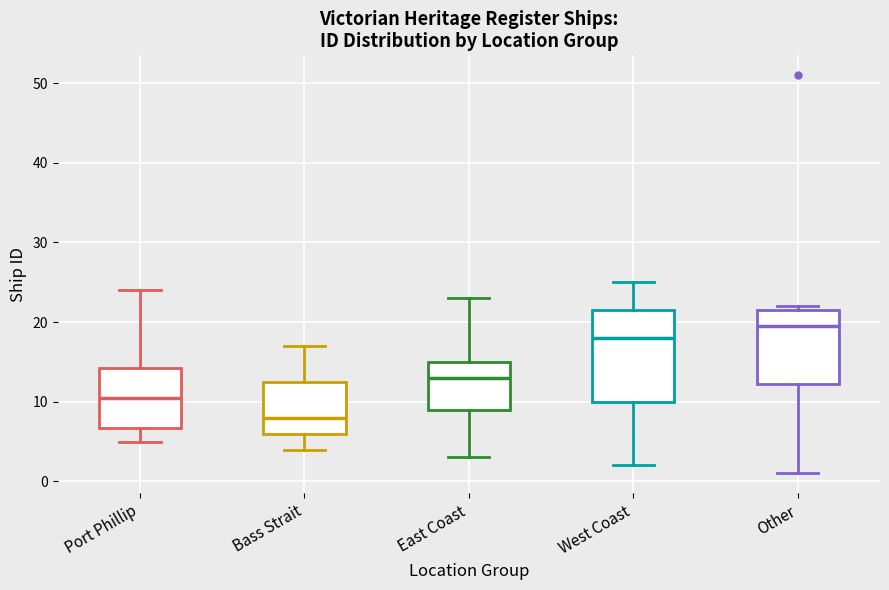

Reading left to right, transcribe this box plot: for each box, give where its median line is, the range the box spans, and where its two whiskers end, as read against the y-axis. The values are not printed on the chart, so give them approximately, as read against the axis.

Port Phillip: median 11, box 7 to 14, whiskers 5 to 24
Bass Strait: median 8, box 6 to 13, whiskers 4 to 17
East Coast: median 13, box 9 to 15, whiskers 3 to 23
West Coast: median 18, box 10 to 22, whiskers 2 to 25
Other: median 20, box 12 to 22, whiskers 1 to 22 (just above the box's upper edge)